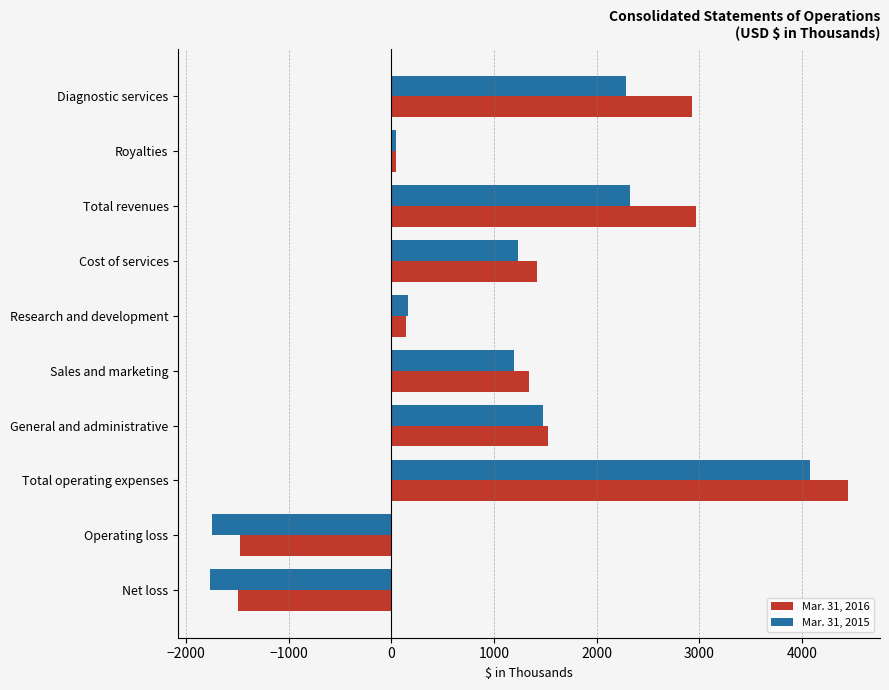

Rank the series by their maximum value, from highest to lowest.

Mar. 31, 2016, Mar. 31, 2015